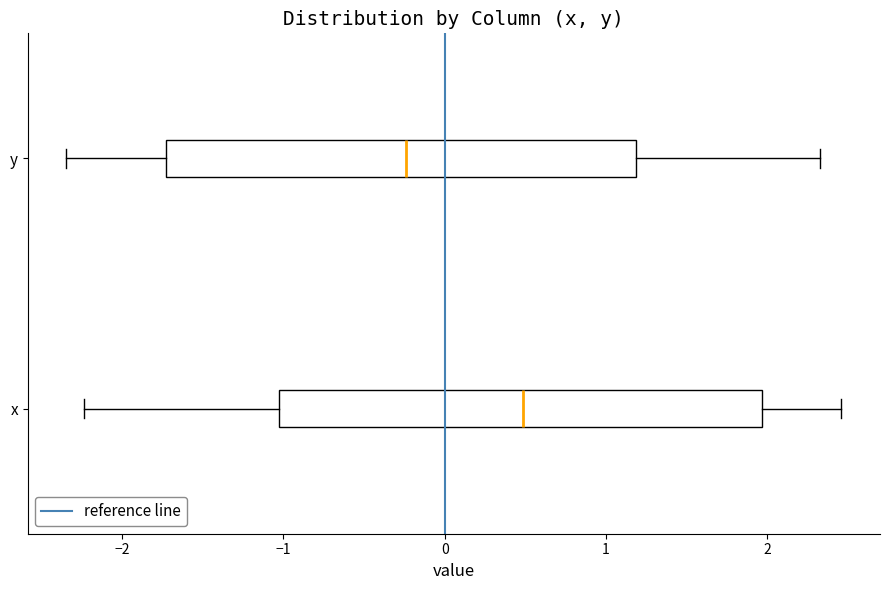

Which box's median line is the furthest to the left?

y